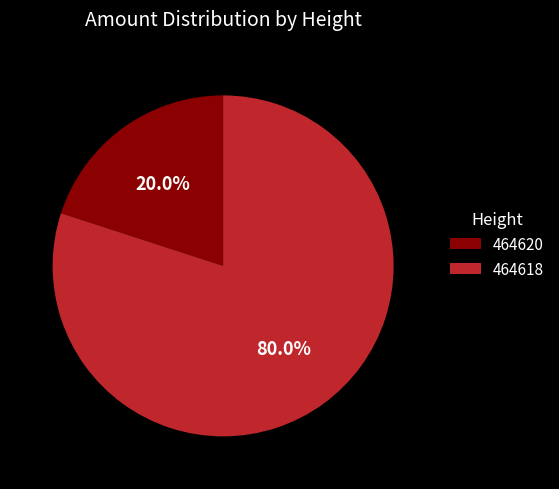

How many segments does this pie chart have?

2